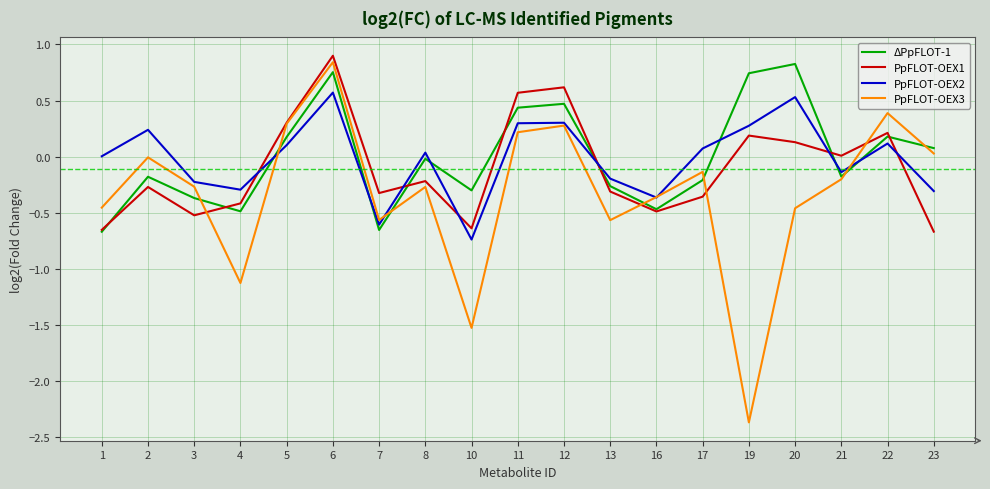

Which series has the largest range (max minus min)?

PpFLOT-OEX3